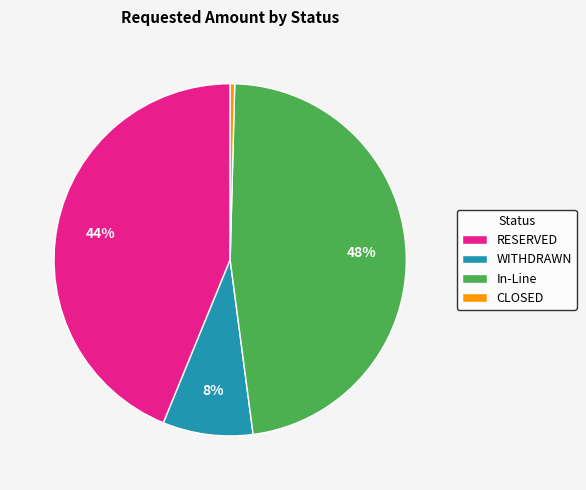

What percentage is the RESERVED slice, to the nearest percent?

44%